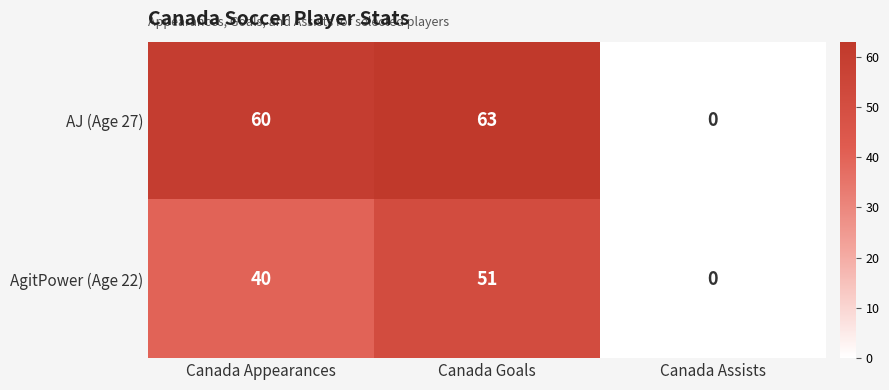

What is the difference between the maximum and minimum values in the AJ (Age 27) series?

63